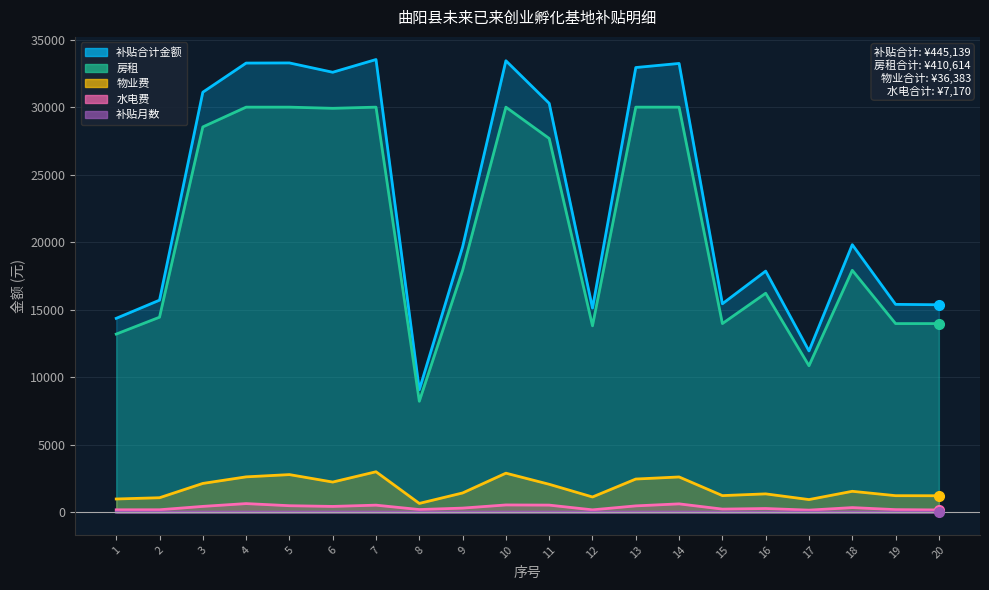

In 水电费, how many points are lower than both neighbors (excluding endpoints)?

5